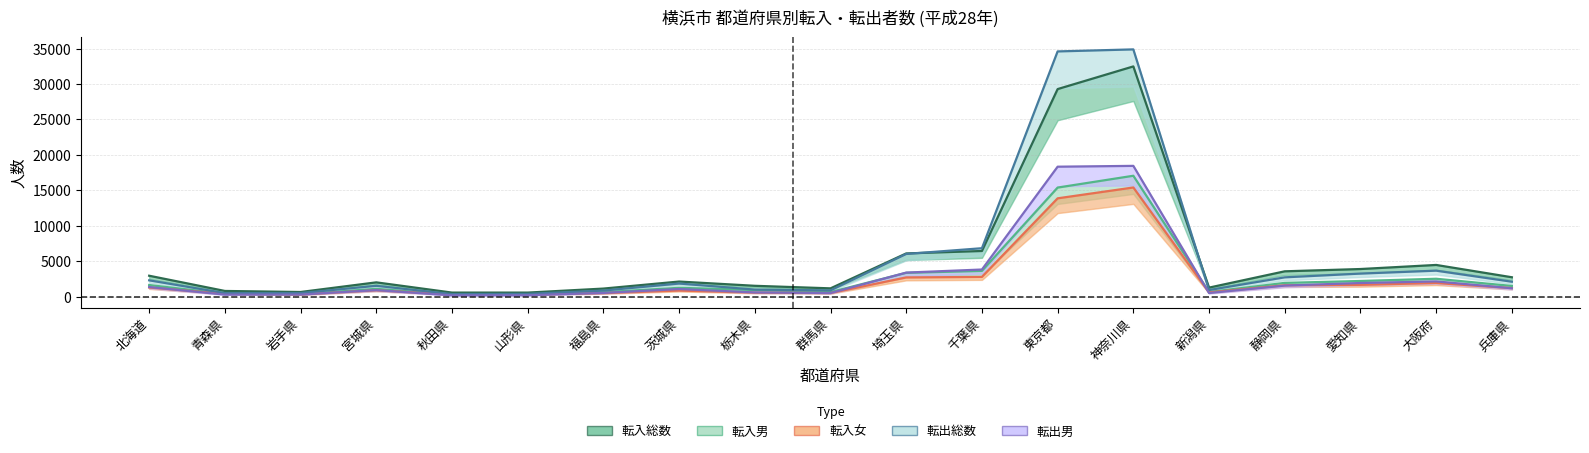

At which label does 転出総数 first exceed 1874?

北海道